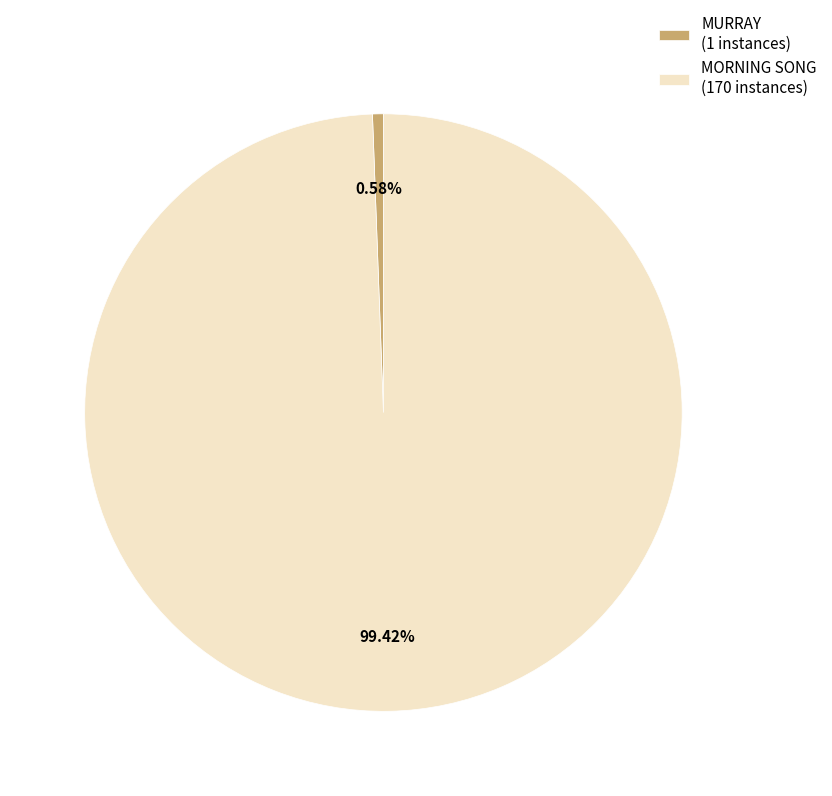

Is there a majority slice in this chart?

Yes